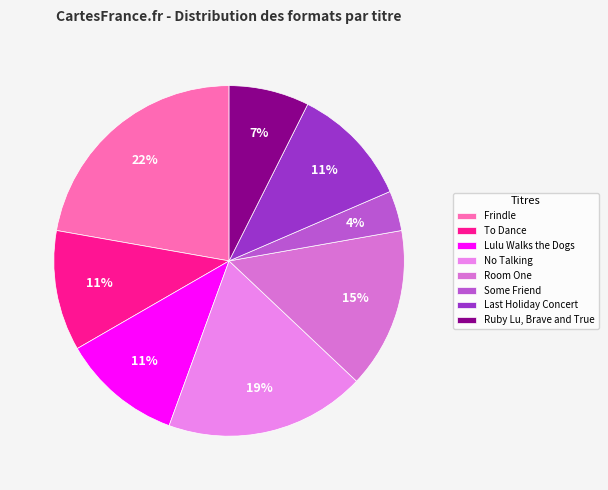

Rank the categories by value from lowest to highest.

Some Friend, Ruby Lu, Brave and True, To Dance, Lulu Walks the Dogs, Last Holiday Concert, Room One, No Talking, Frindle